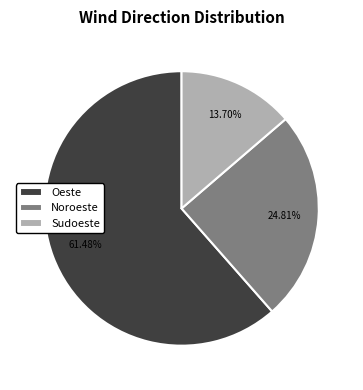

How many segments does this pie chart have?

3